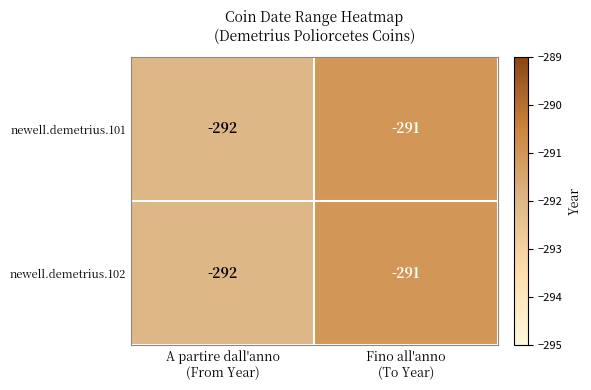

What is the greatest value displayed?

-291